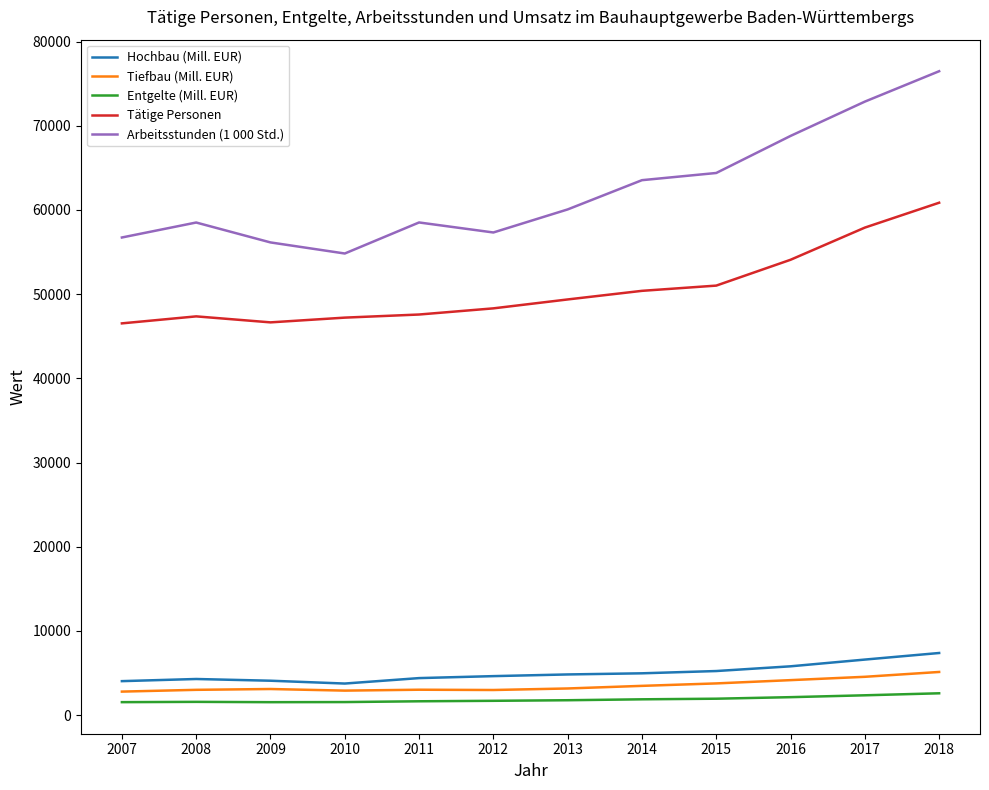

Which series changed the most between 2010 and 2011?

Arbeitsstunden (1 000 Std.)